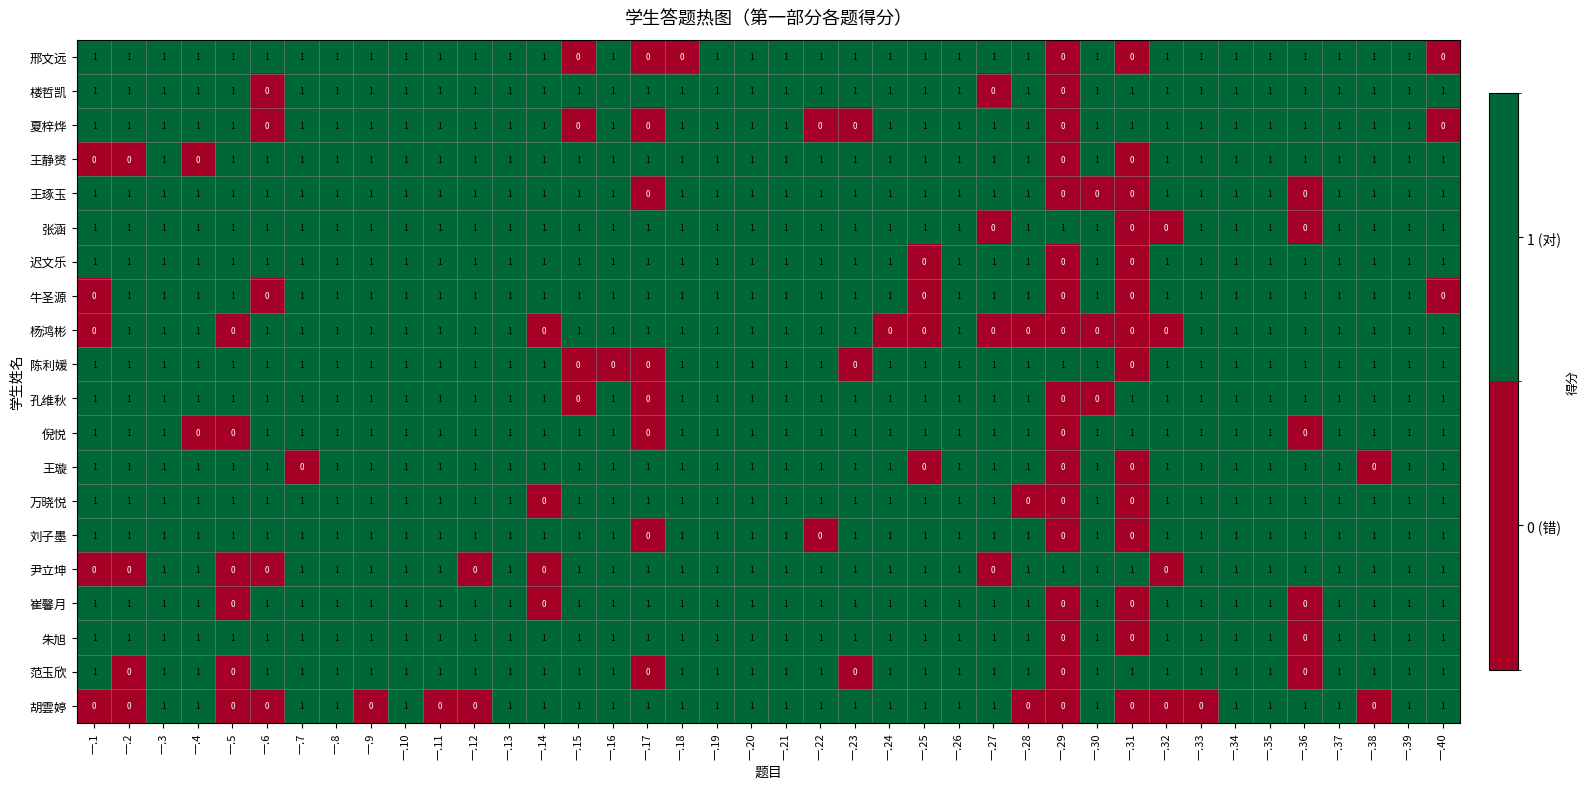

The 范玉欣 series shows 1 at 一.4. True or false?

True